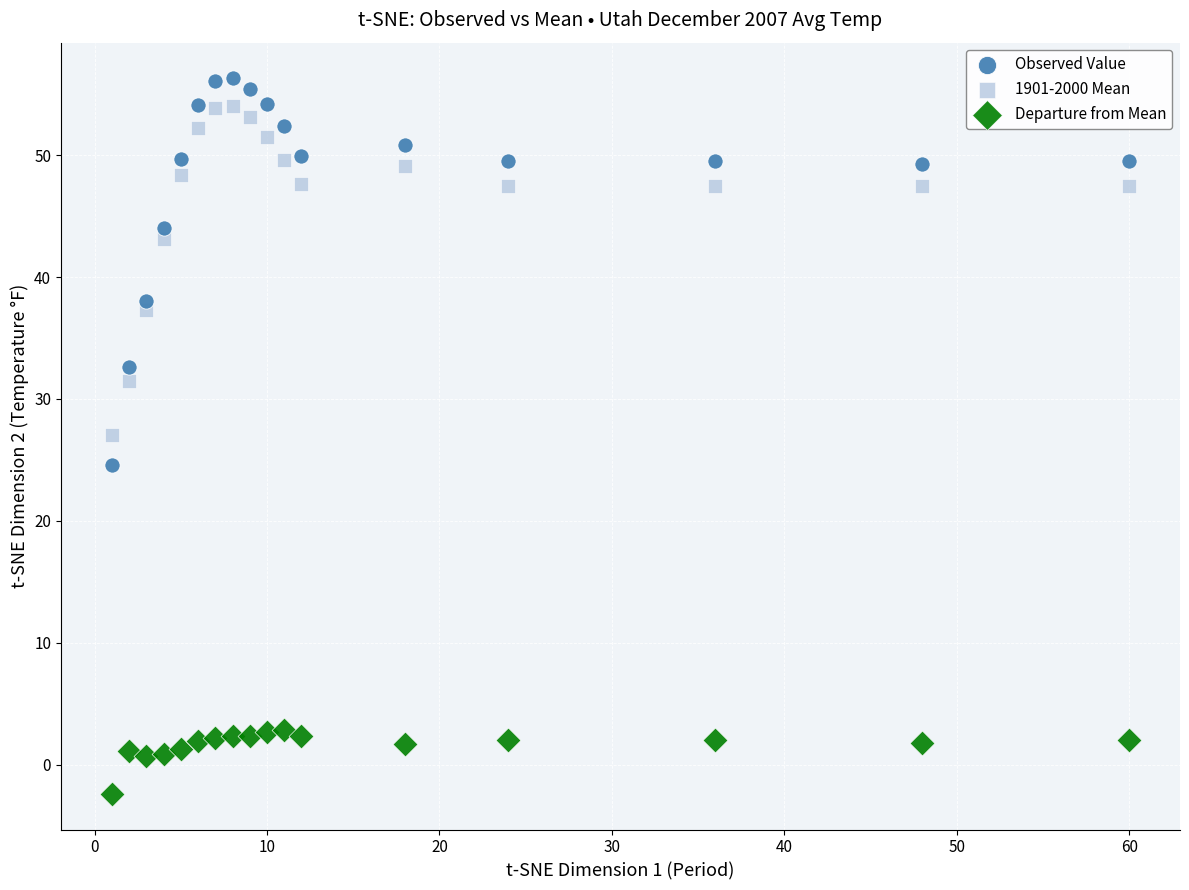

Which series has the largest Y range (max minus min)?

Observed Value